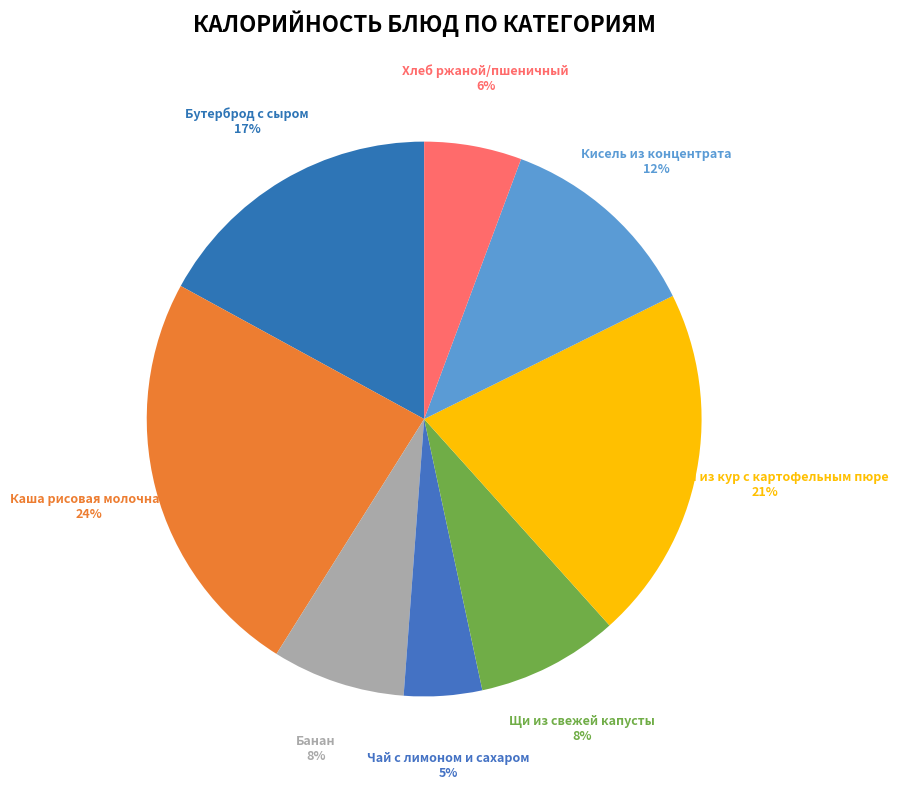

How many slices are in this pie chart?

8